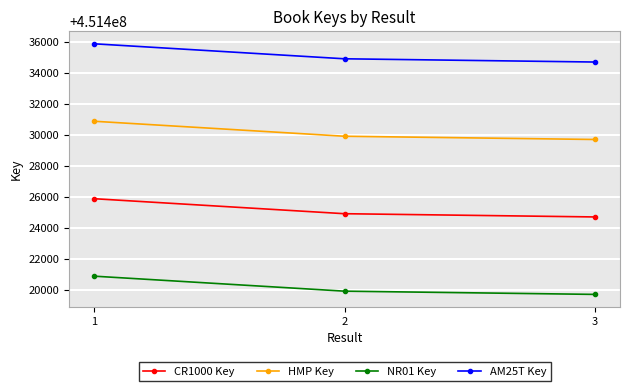

Where does the HMP Key series first go above 451429930?

1